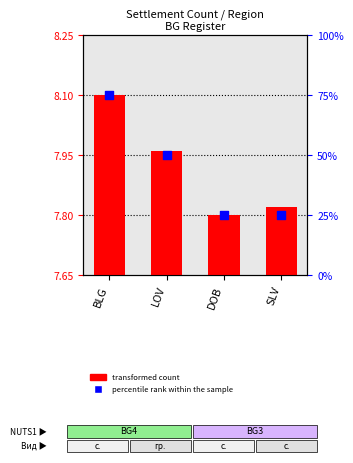

What is the total value across all series at LOV?

50.3